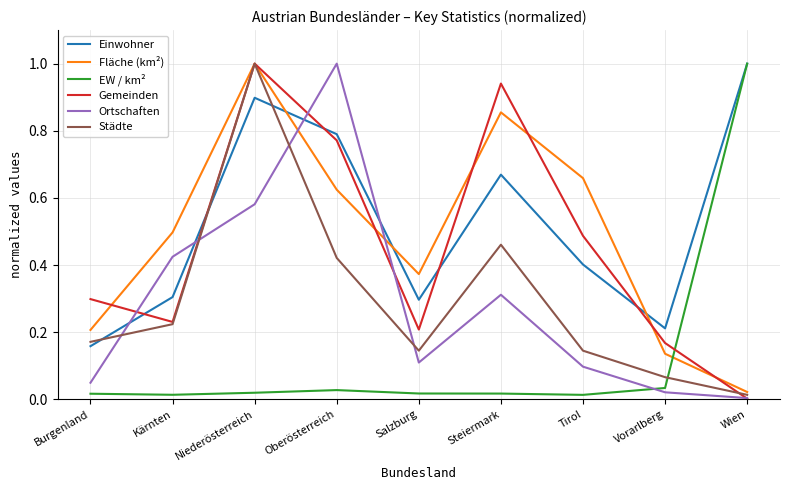

The Ortschaften series shows 0.2 at Salzburg. True or false?

False